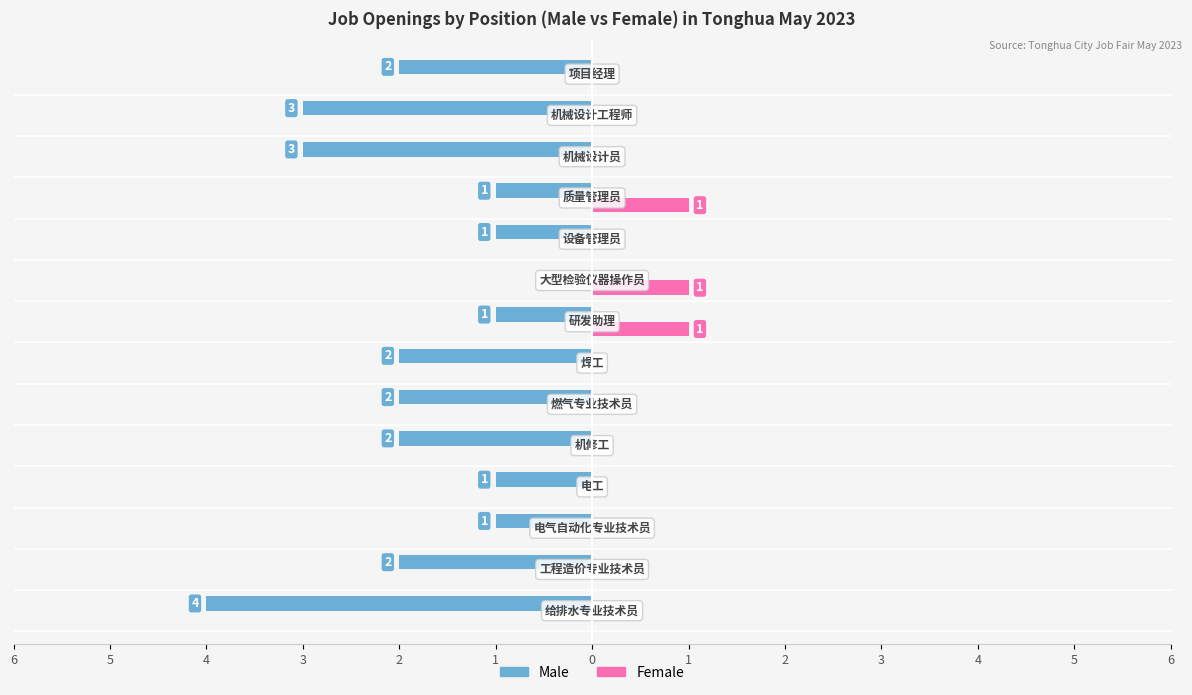

What are all the series names shown in the legend?

Male, Female